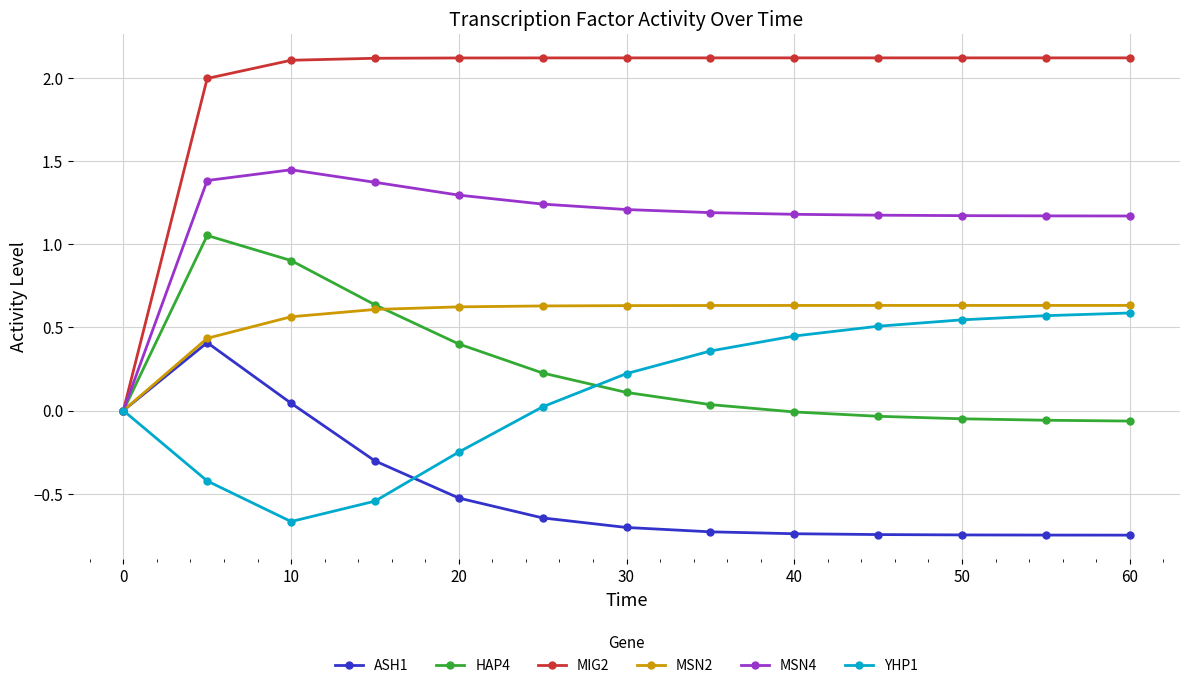

At how many categories does at least one series exceed 1?

12